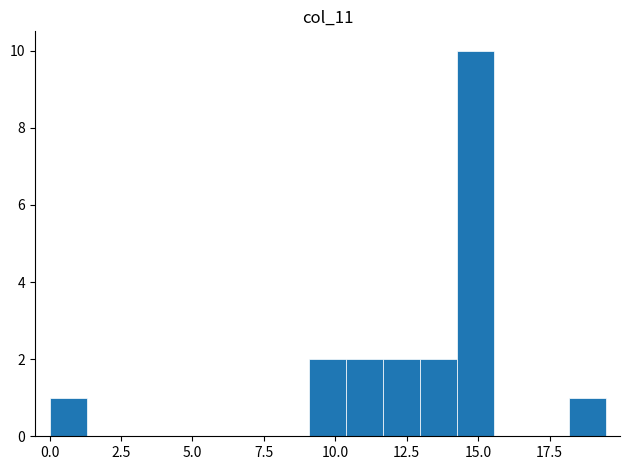

Read against the x-axis, roughly where is the centre of the tallest bar?

15.0